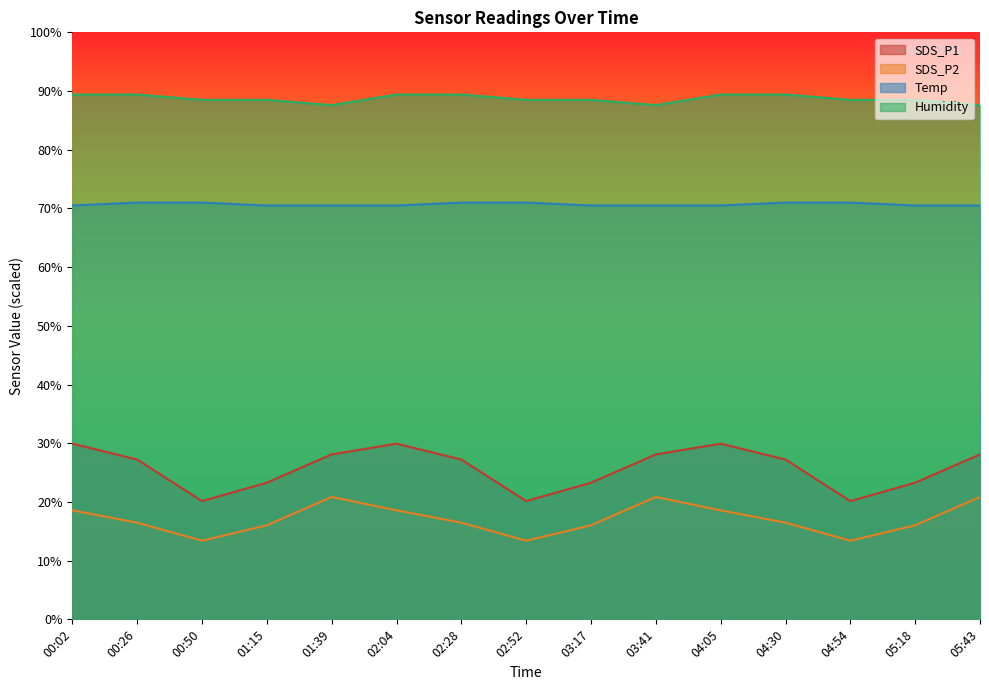

Reading left to right, transcribe all the data shown in this chart.

SDS_P1: 29.9	27.2	20.1	23.3	28.1	29.9	27.2	20.1	23.3	28.1	29.9	27.2	20.1	23.3	28.1
SDS_P2: 18.6	16.5	13.4	16.0	20.9	18.6	16.5	13.4	16.0	20.9	18.6	16.5	13.4	16.0	20.9
Temp: 70.5	71.0	71.0	70.5	70.5	70.5	71.0	71.0	70.5	70.5	70.5	71.0	71.0	70.5	70.5
Humidity: 89.4	89.4	88.5	88.5	87.6	89.4	89.4	88.5	88.5	87.6	89.4	89.4	88.5	88.5	87.6